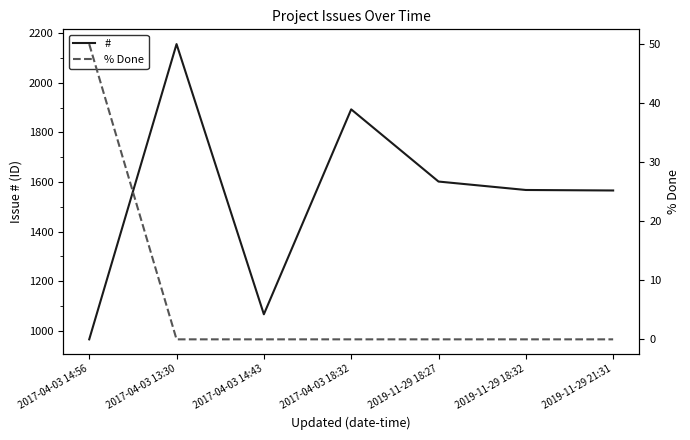

True or false: % Done and # cross at least once.

False